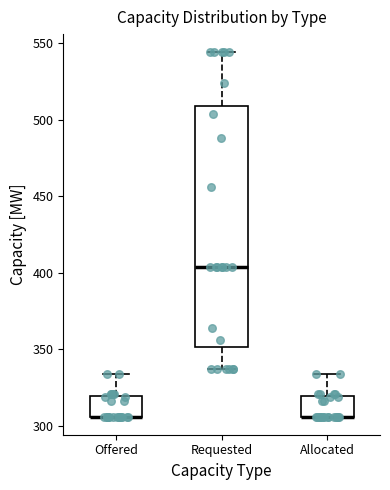

Comparing the boxes themselves (not the whiskers), which one is the tallest?

Requested